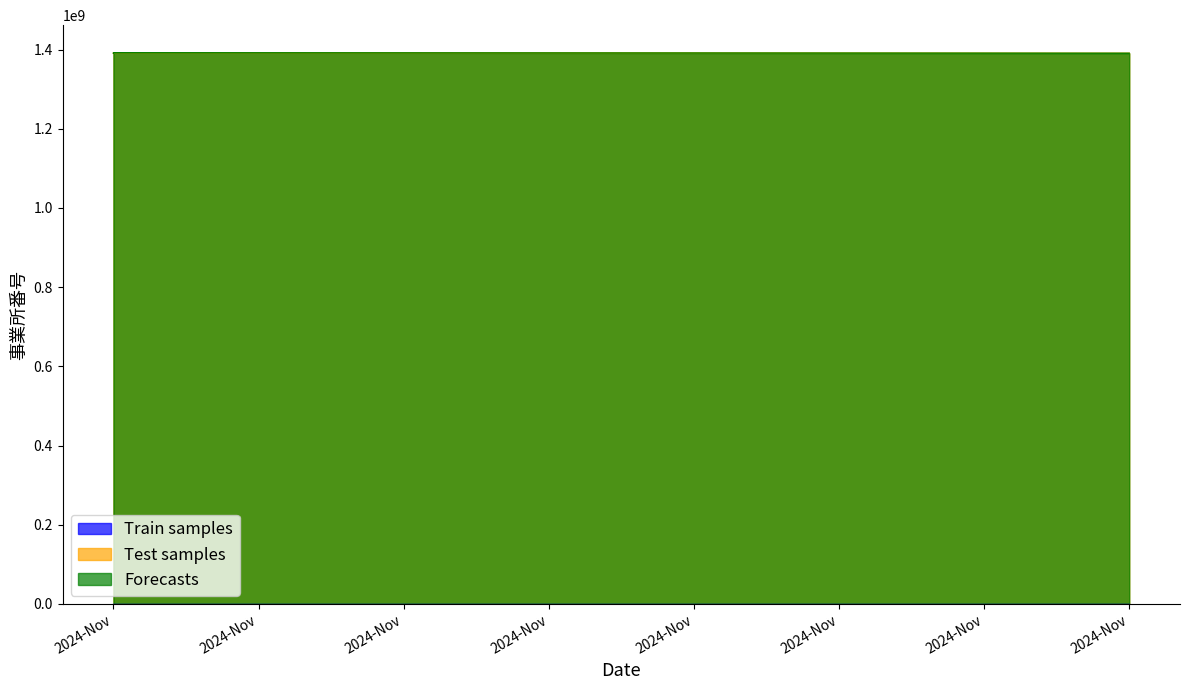

At how many categories does at least one series exceed 73919957?

3